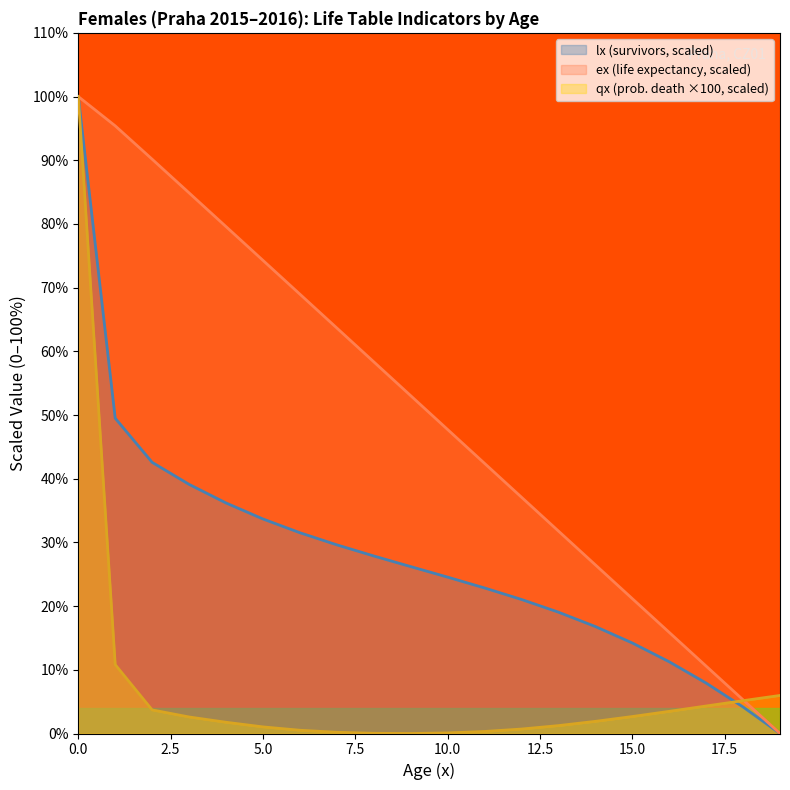

Reading left to right, what are all the values shown in this chart?

lx: 0=100.0	1=49.5	2=42.6	3=39.1	4=36.2	5=33.7	6=31.5	7=29.6	8=27.9	9=26.2	10=24.6	11=22.9	12=21.0	13=19.1	14=16.8	15=14.2	16=11.3	17=7.9	18=4.2	19=0.0
ex: 0=100.0	1=95.4	2=90.2	3=84.9	4=79.6	5=74.3	6=69.0	7=63.7	8=58.4	9=53.0	10=47.7	11=42.4	12=37.1	13=31.8	14=26.5	15=21.2	16=15.9	17=10.6	18=5.3	19=0.0
qx_scaled: 0=100.0	1=10.8	2=3.7	3=2.6	4=1.8	5=1.0	6=0.5	7=0.2	8=0.0	9=0.0	10=0.1	11=0.3	12=0.7	13=1.2	14=1.9	15=2.7	16=3.5	17=4.3	18=5.2	19=6.0